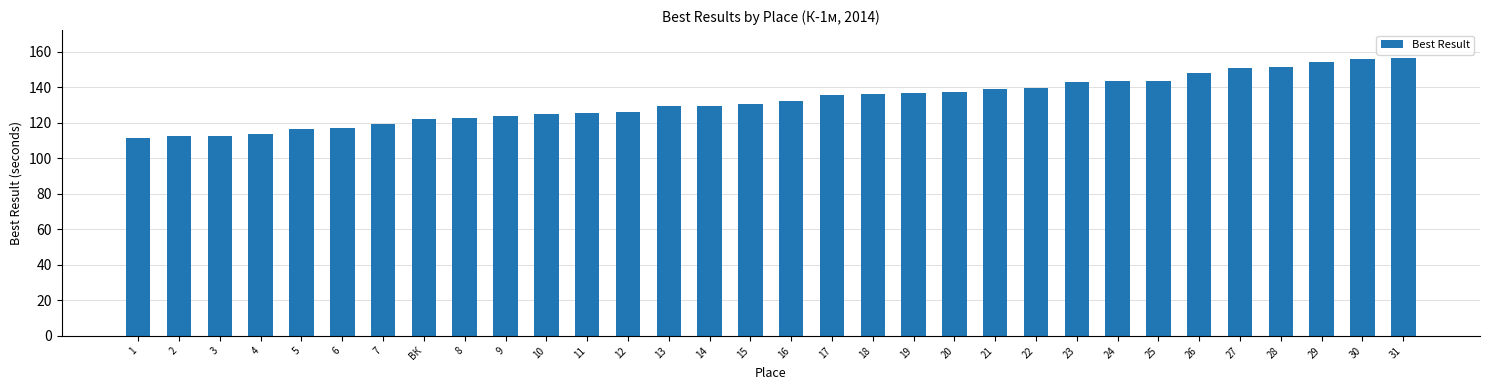

What is the maximum value shown in the chart?

156.7